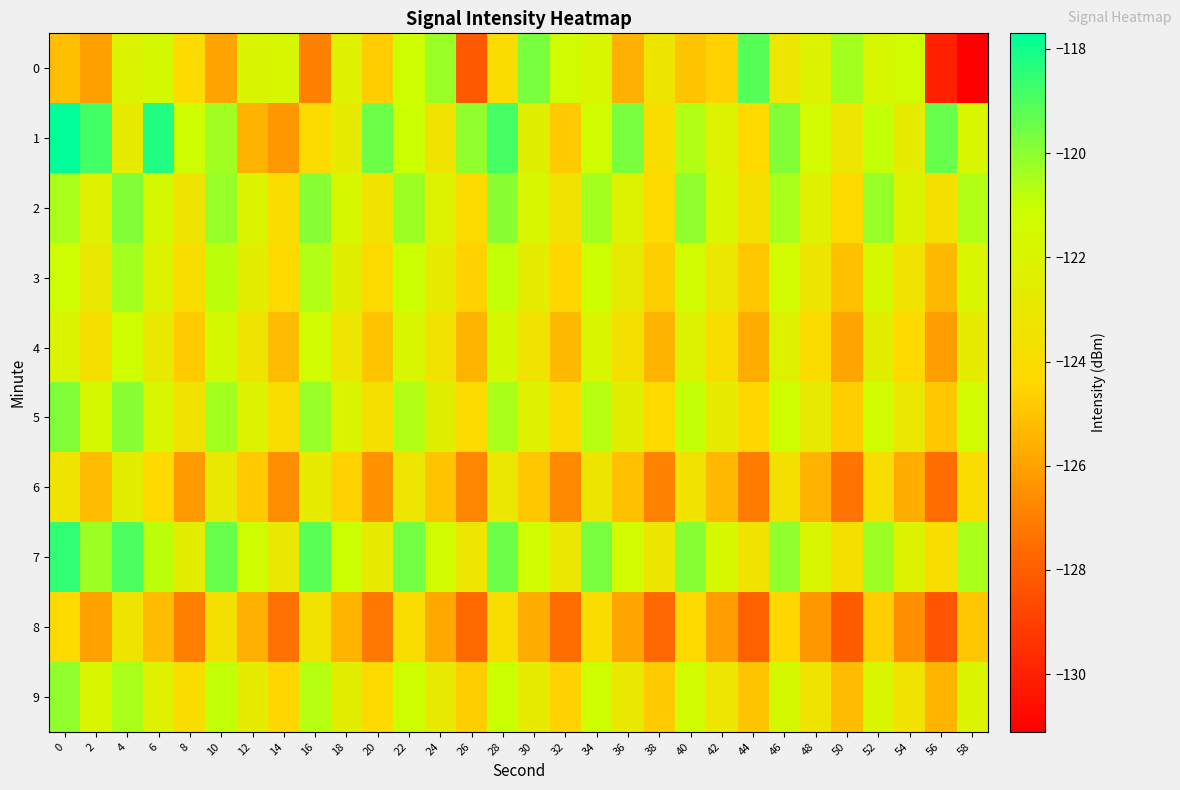

What is the difference between the highest and lowest values at 26?

8.0